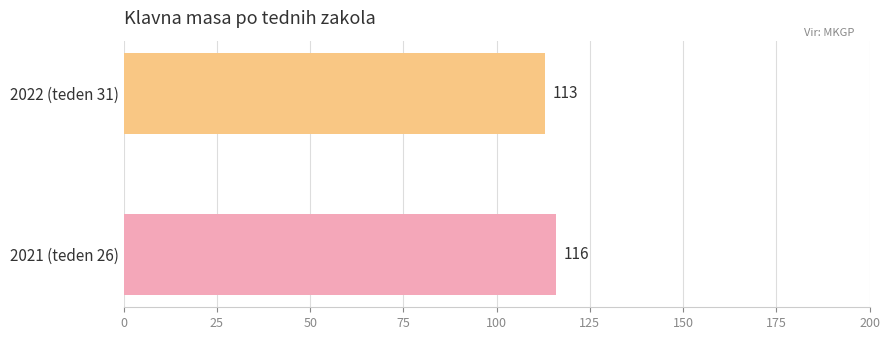

Where is the data nearest to the value 114?

2022 (teden 31)